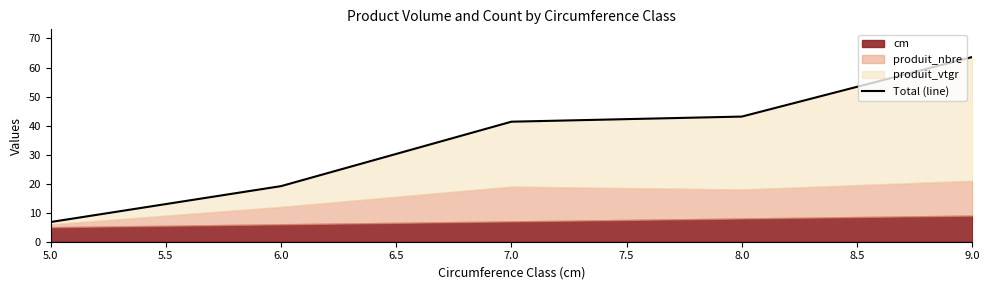

Between 9.0 and 7.0, which is larger?

9.0